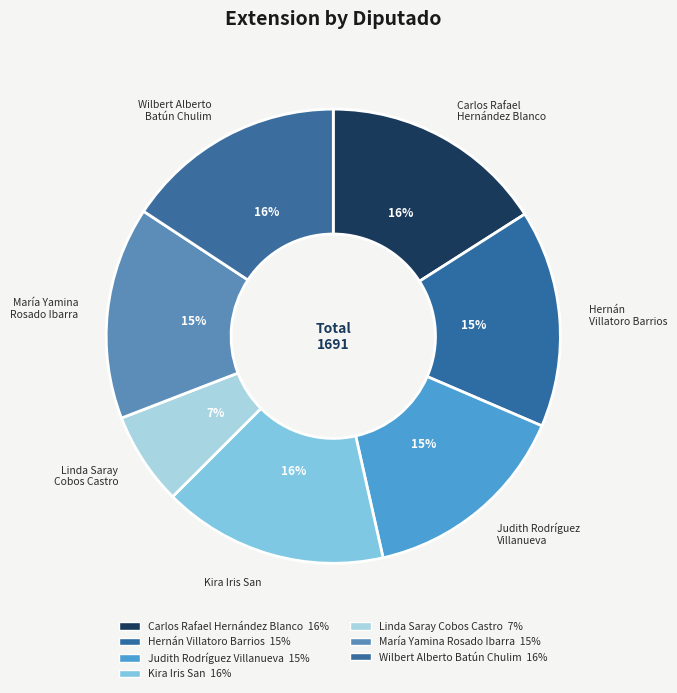

Is Kira Iris San the majority of the pie?

No